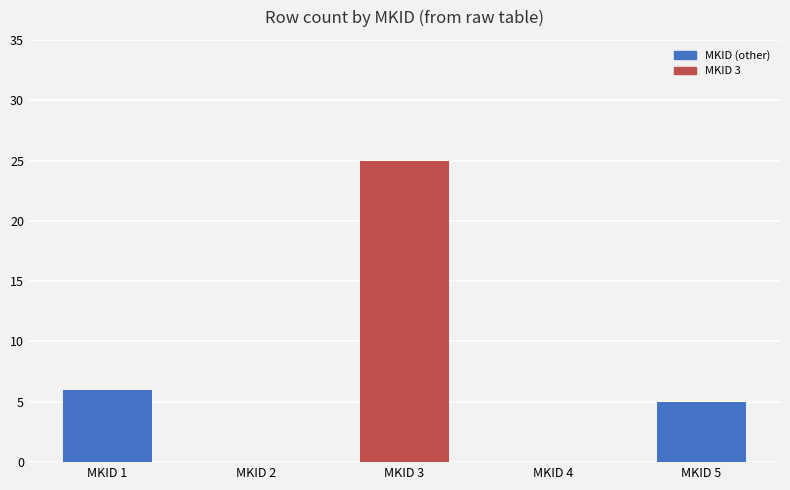

What is the sum of all values?

36